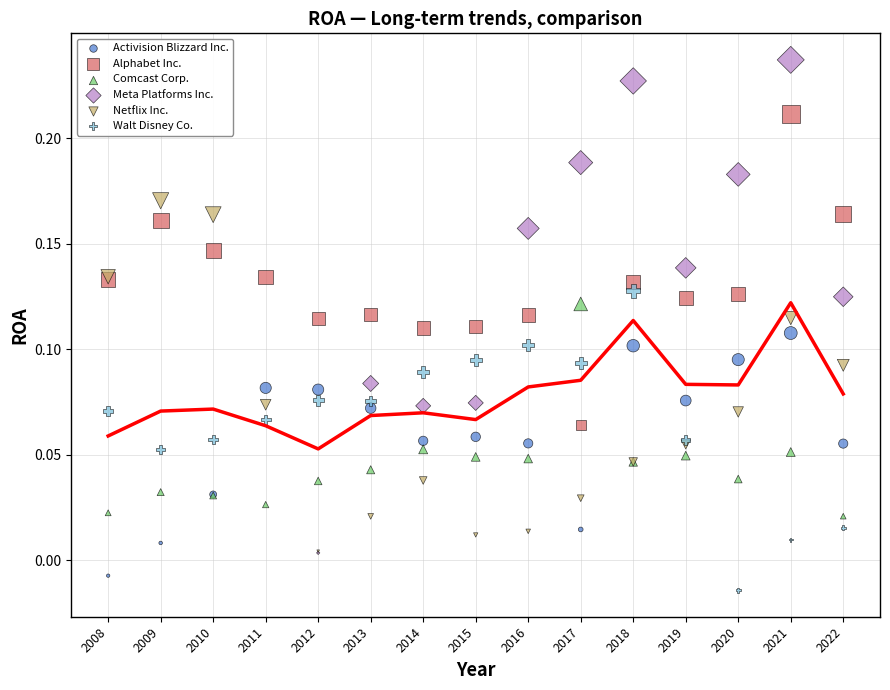

Which series contains the highest Y value?

Meta Platforms Inc.